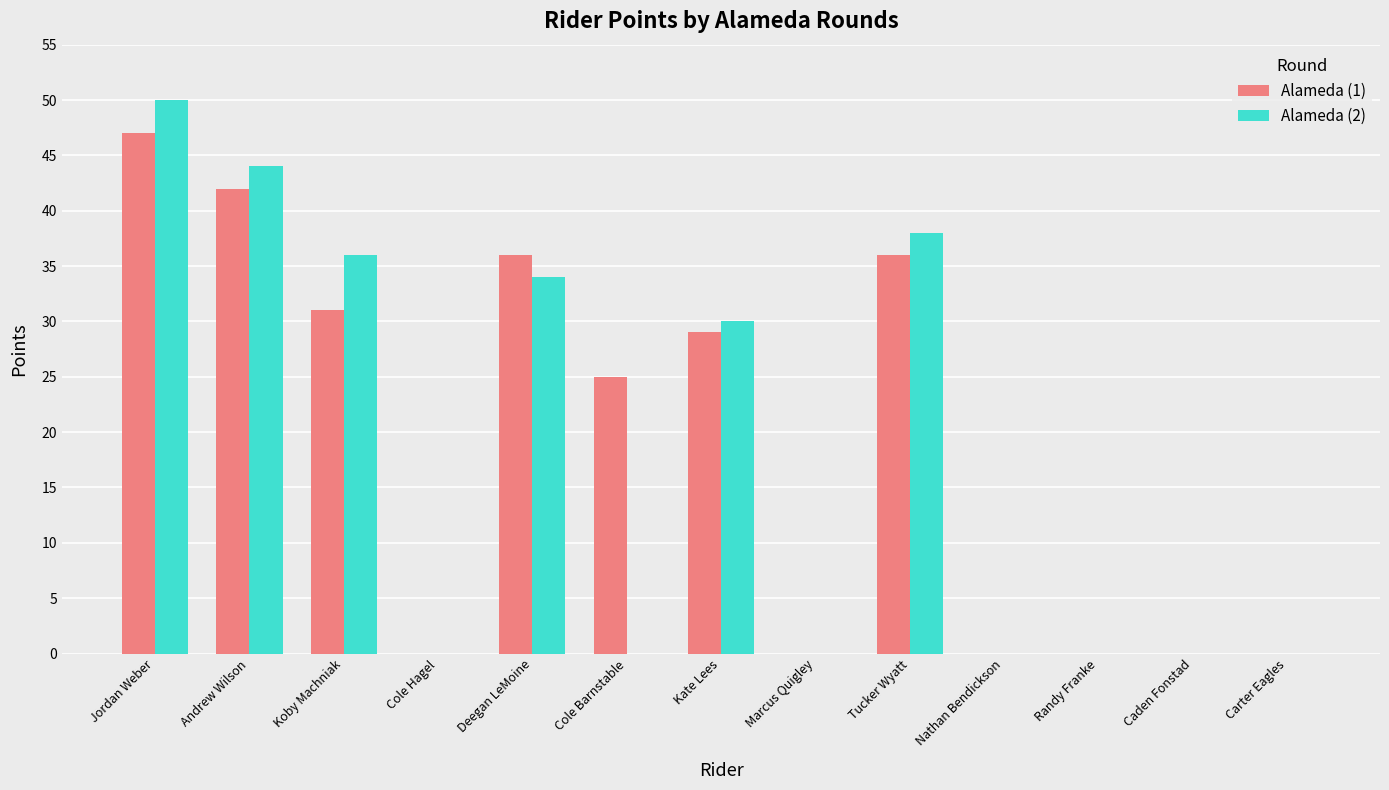

At which label does Alameda (1) reach its peak?

Jordan Weber